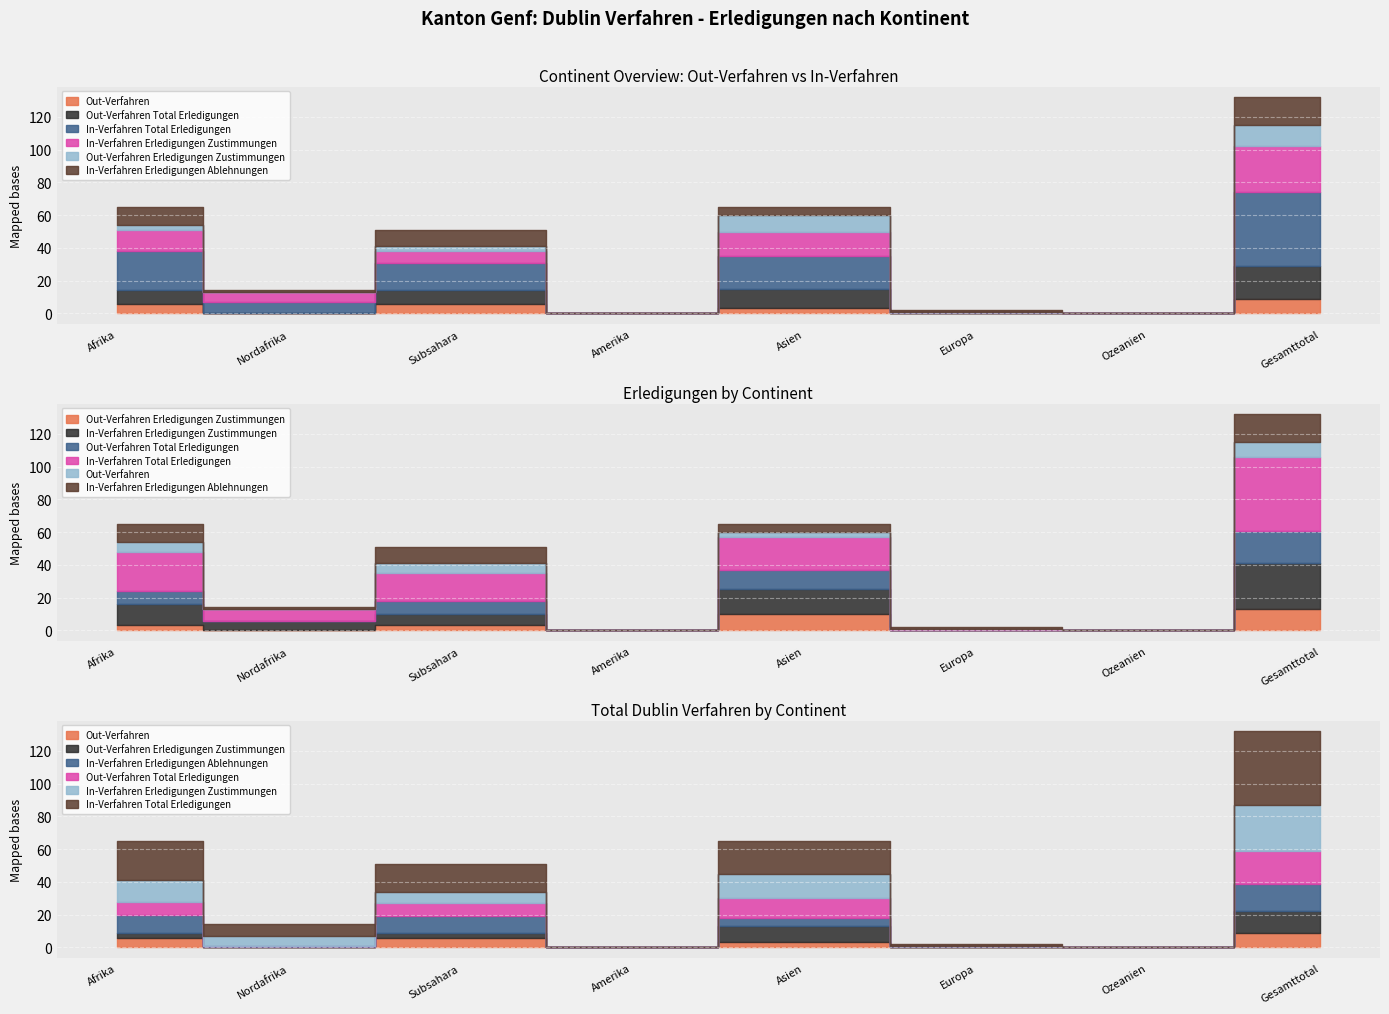

What is the spread (max minus min) of values at Gesamttotal?

36